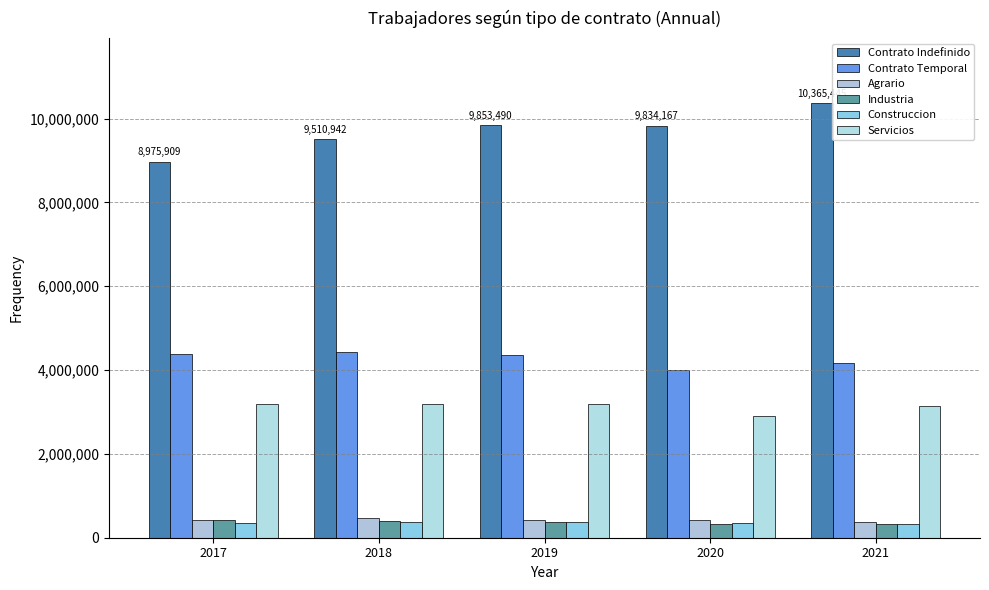

Reading right to left, what are all the values shown in this chart?

Contrato Indefinido: 10365445	9834167	9853490	9510942	8975909
Contrato Temporal: 4179970	4011924	4354325	4420800	4388519
Agrario: 375104	431845	418412	465161	426766
Industria: 336118	330552	376412	394365	419319
Construccion: 330479	356190	363858	378132	362883
Servicios: 3138269	2893337	3195643	3183142	3179551